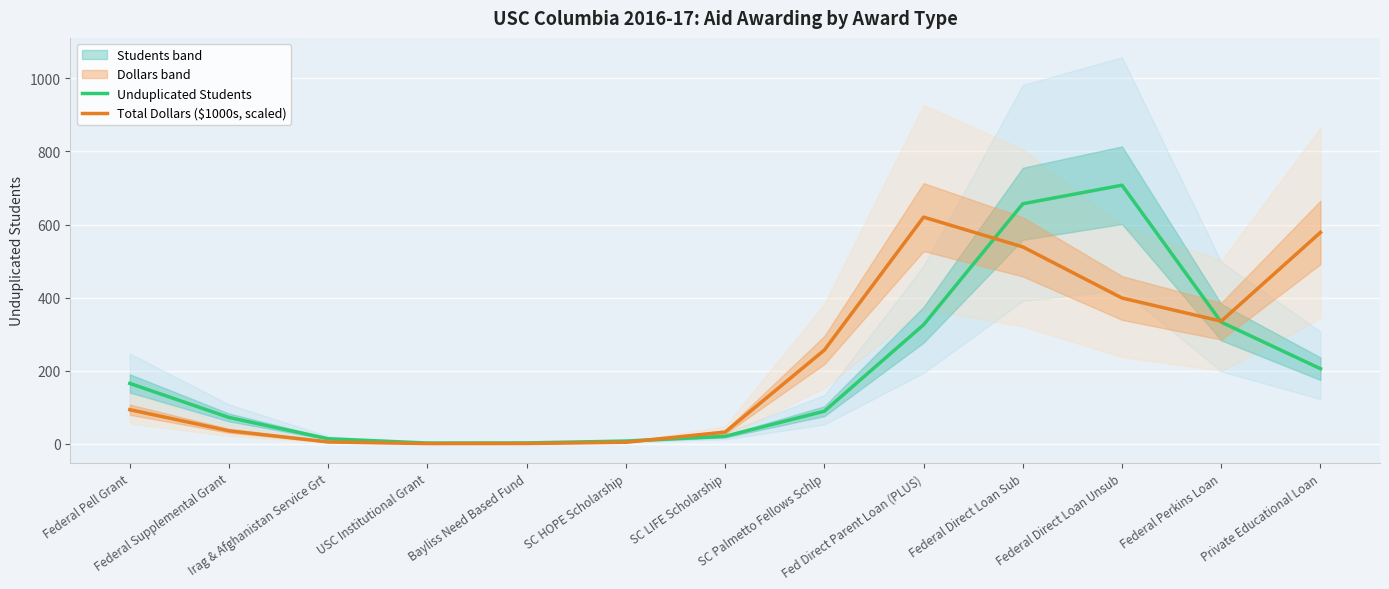

After their last crossing, which series has the higher values: Unduplicated Students or Total Dollars ($1000s, scaled)?

Total Dollars ($1000s, scaled)